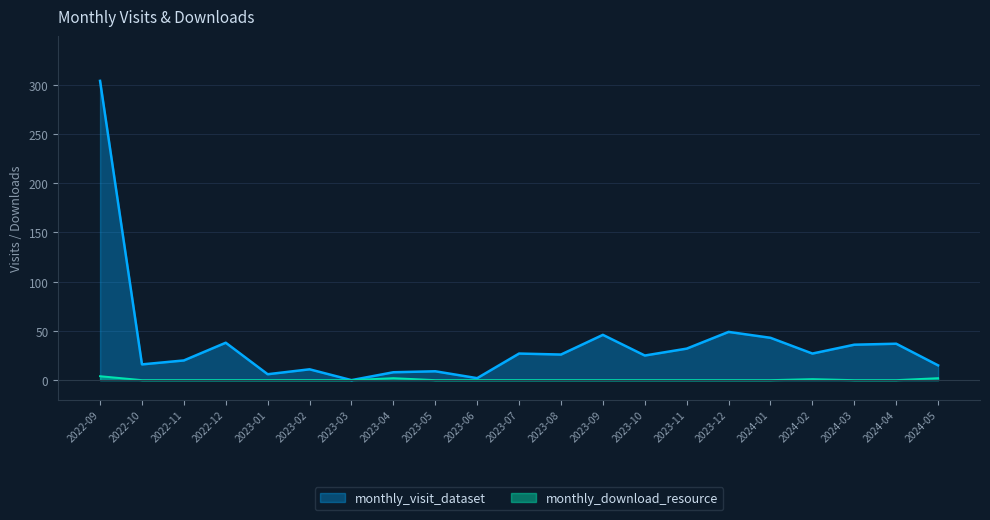

At which label does monthly_visit_dataset first exceed 26?

2022-09